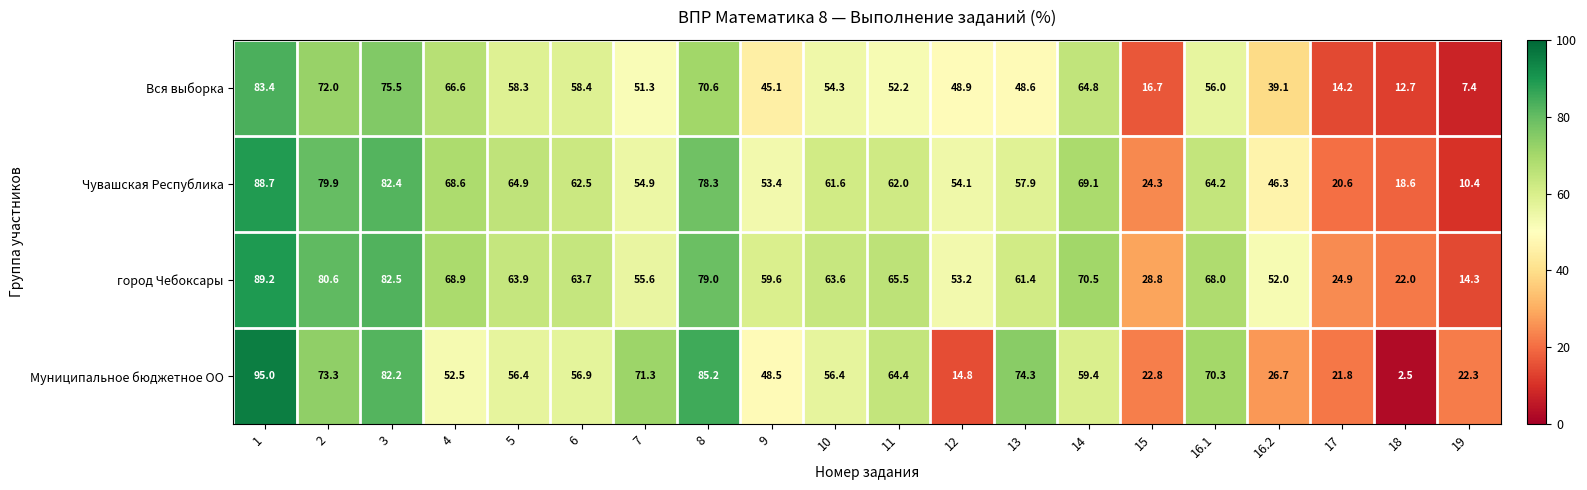

Which series has the largest range (max minus min)?

Муниципальное бюджетное ОО